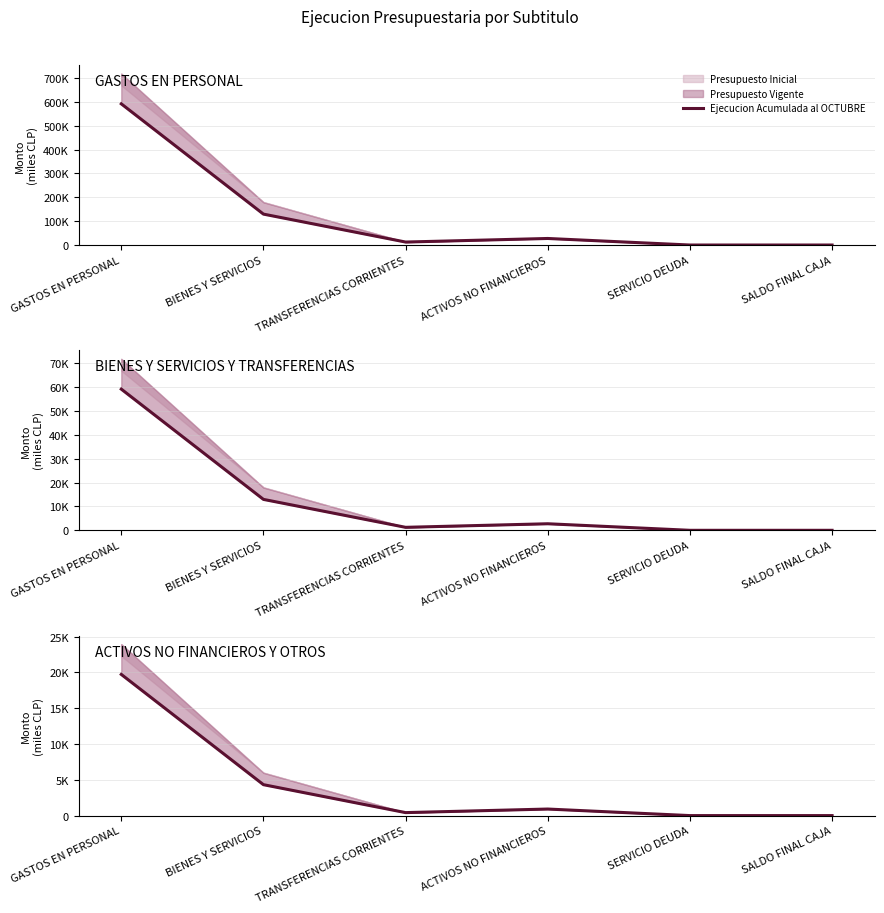

How many values are above zero?

4